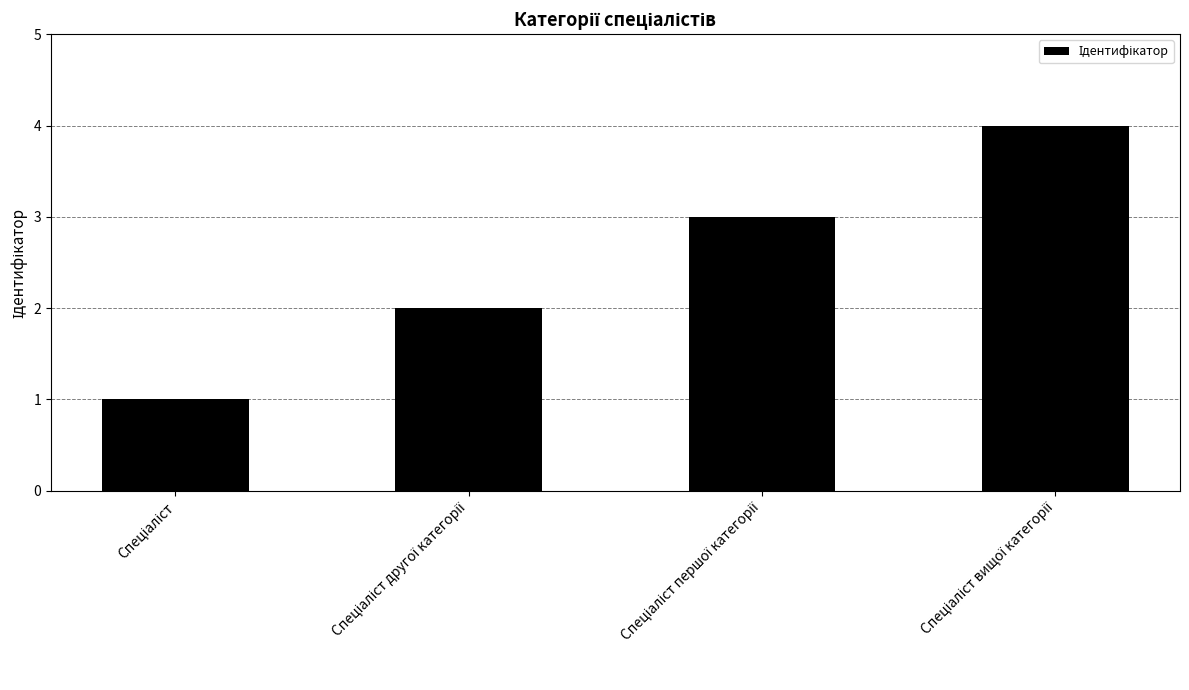

What is the greatest value displayed?

4